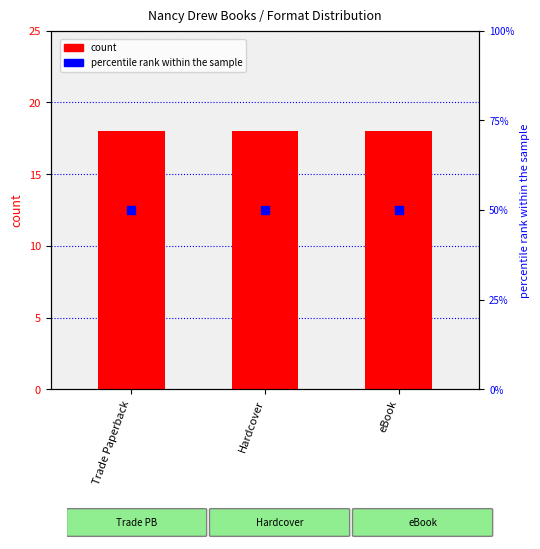

At how many categories does at least one series exceed 49?

3